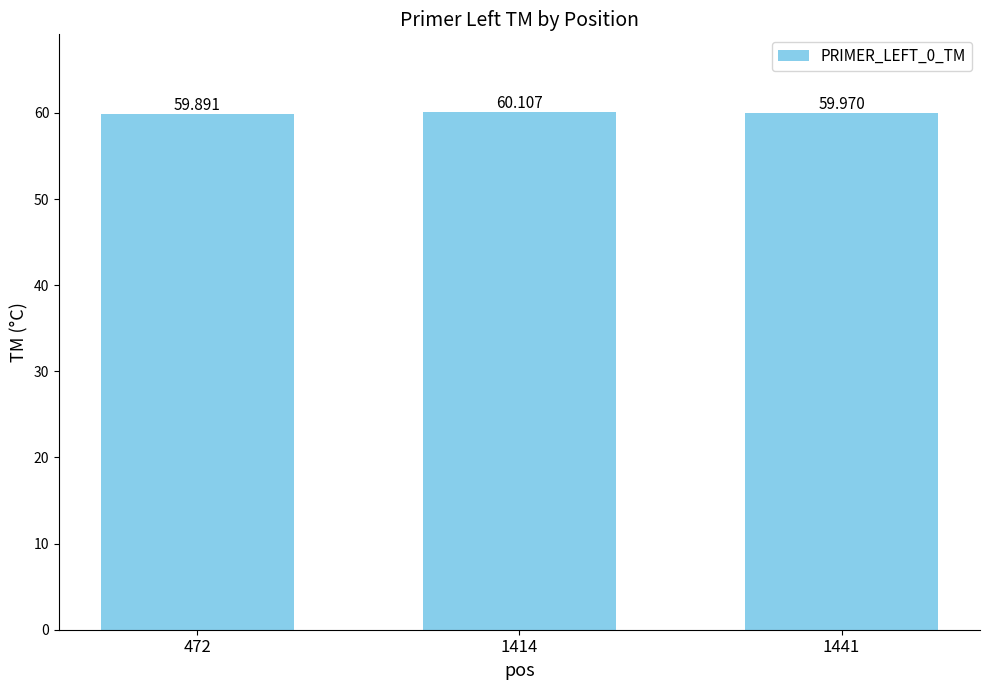

What is the ratio of the value at 1441 to the value at 472?

1.0